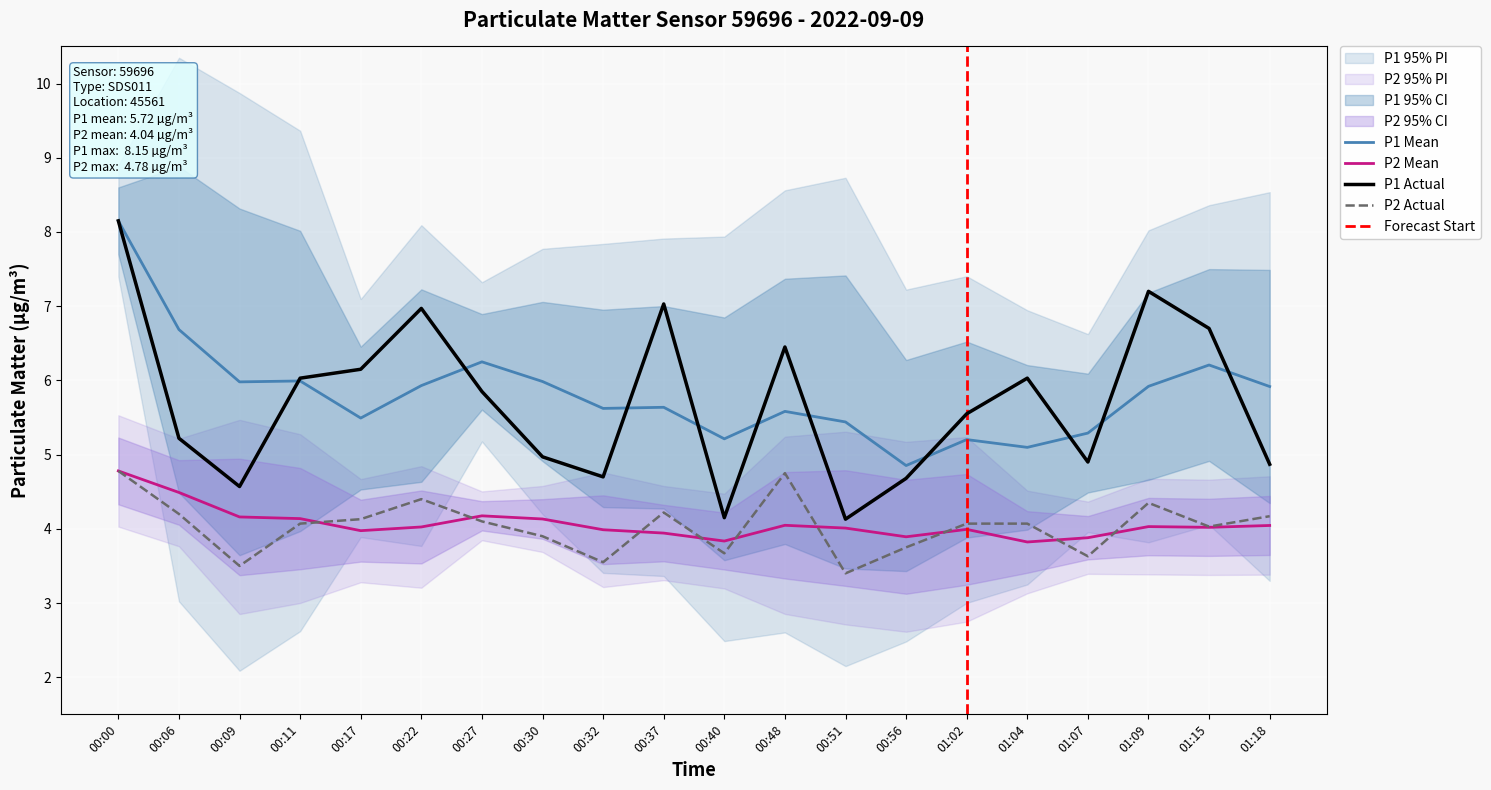

At 00:37, list the series in order from largest to smallest.

P1, P2